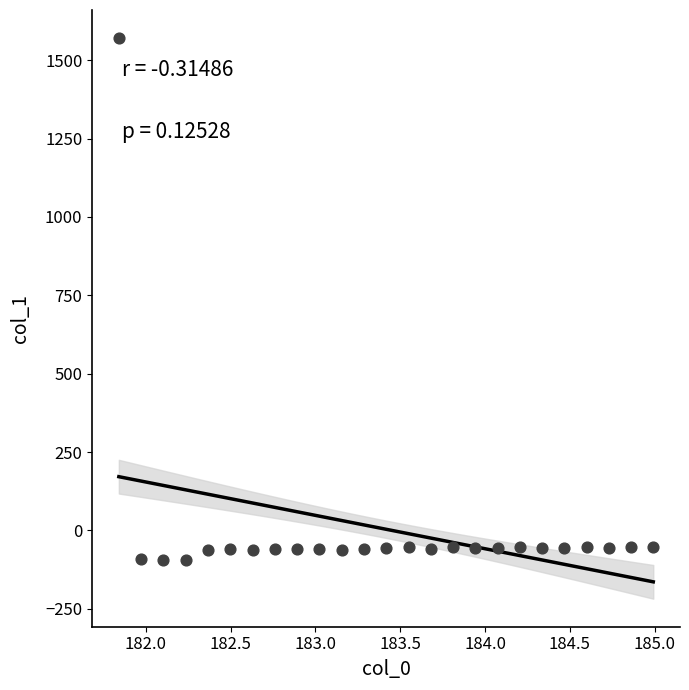

What is the range of Y values (max minus min)?

1666.4